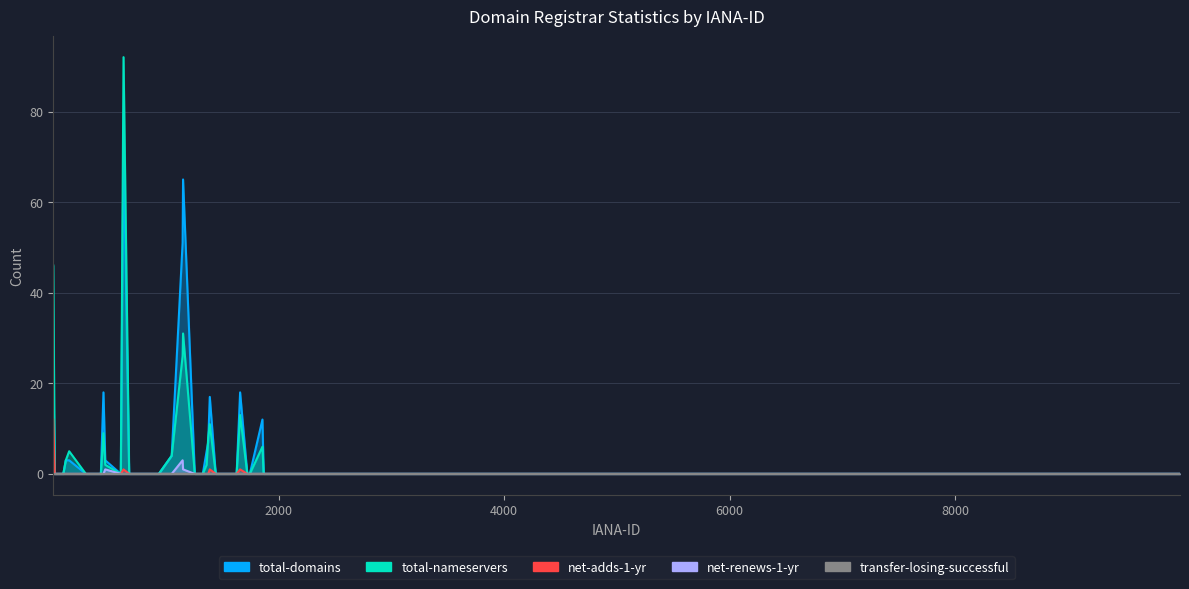

How many positive values does the total-domains series have?

14